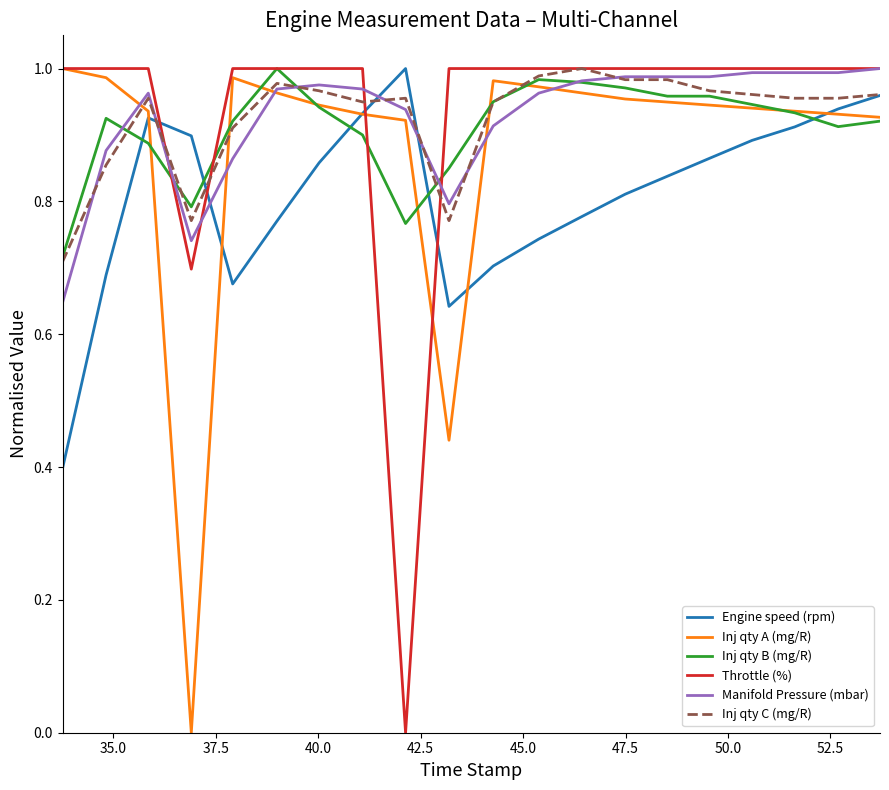

True or false: Engine speed (rpm) and Throttle (%) cross at least once.

True